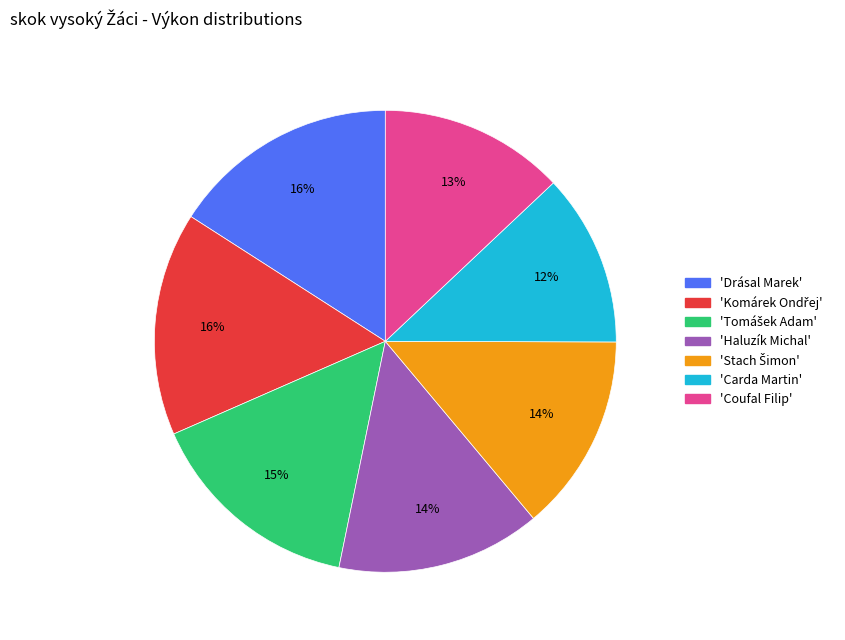

To the nearest percent, what is the difference between the largest and smallest slice percentages?

4%